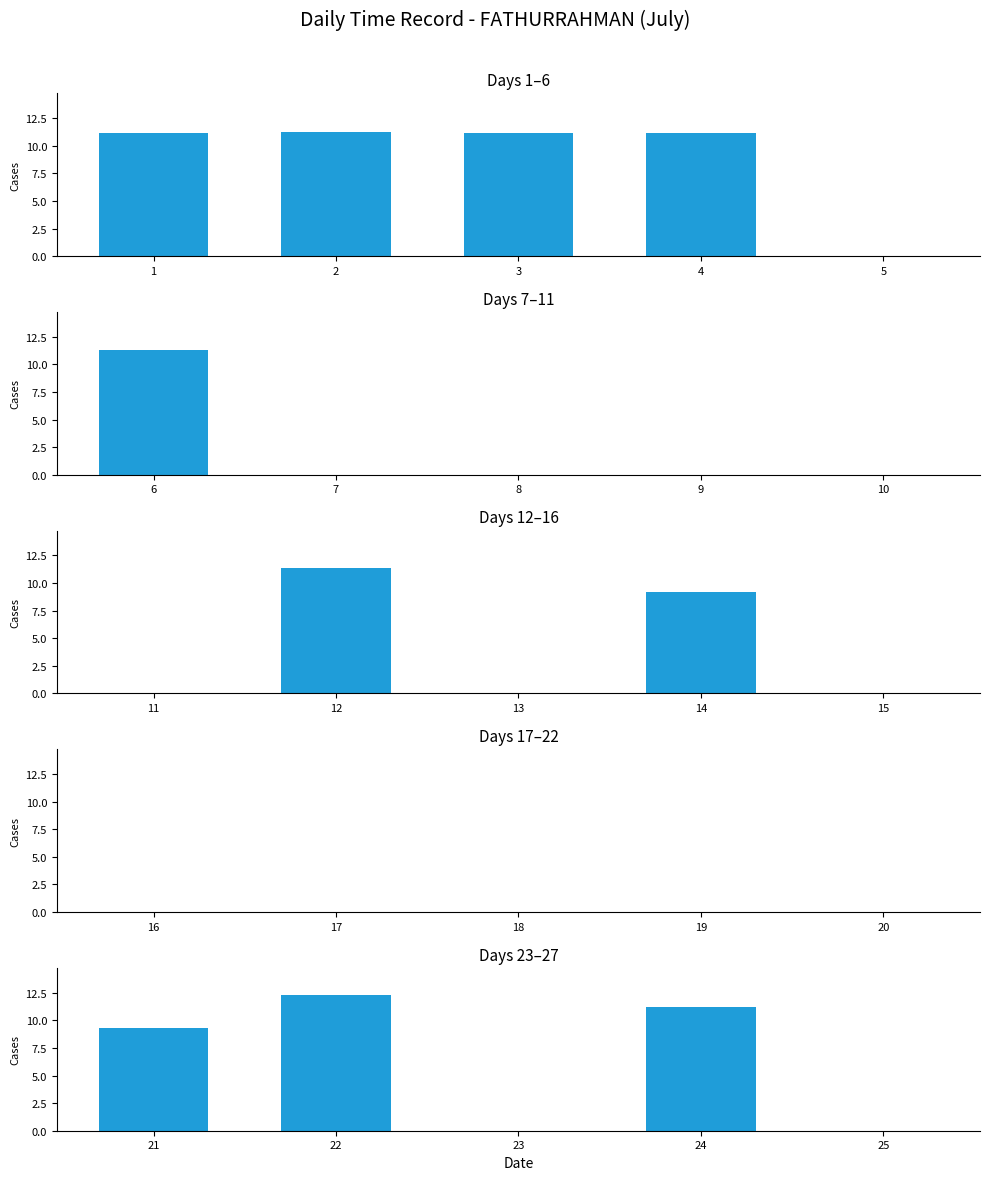

What is the maximum value shown in the chart?

12.3